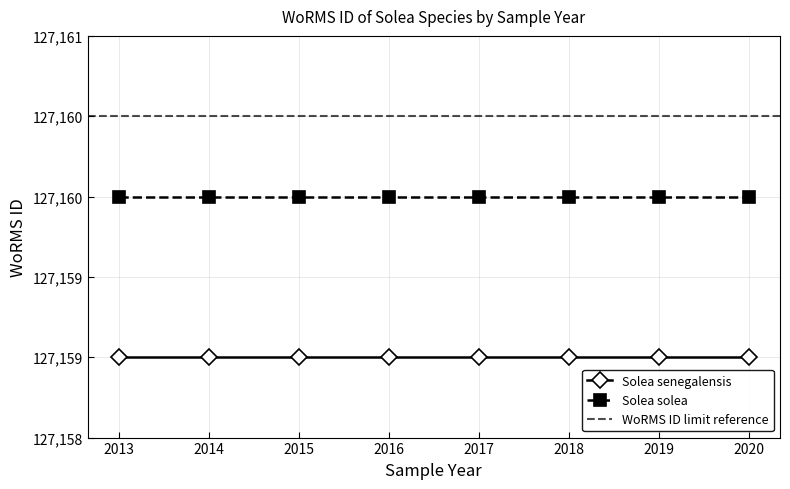

Which label corresponds to the smallest value in the chart?

2013